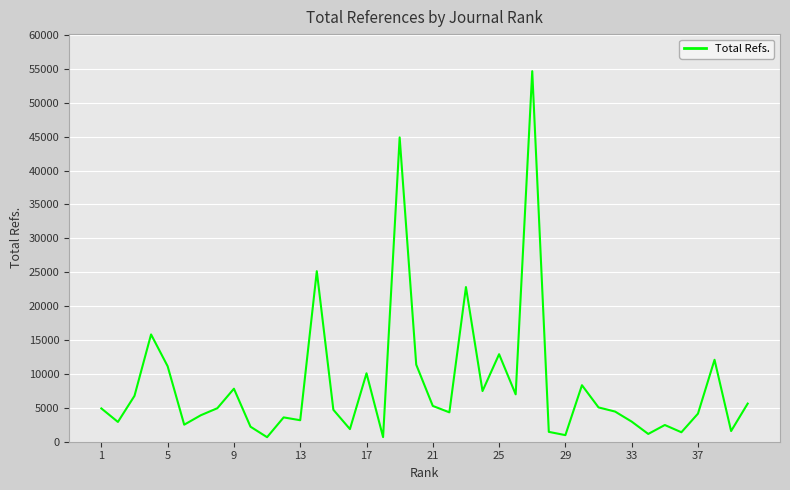

What is the difference between the maximum and minimum values?

54003